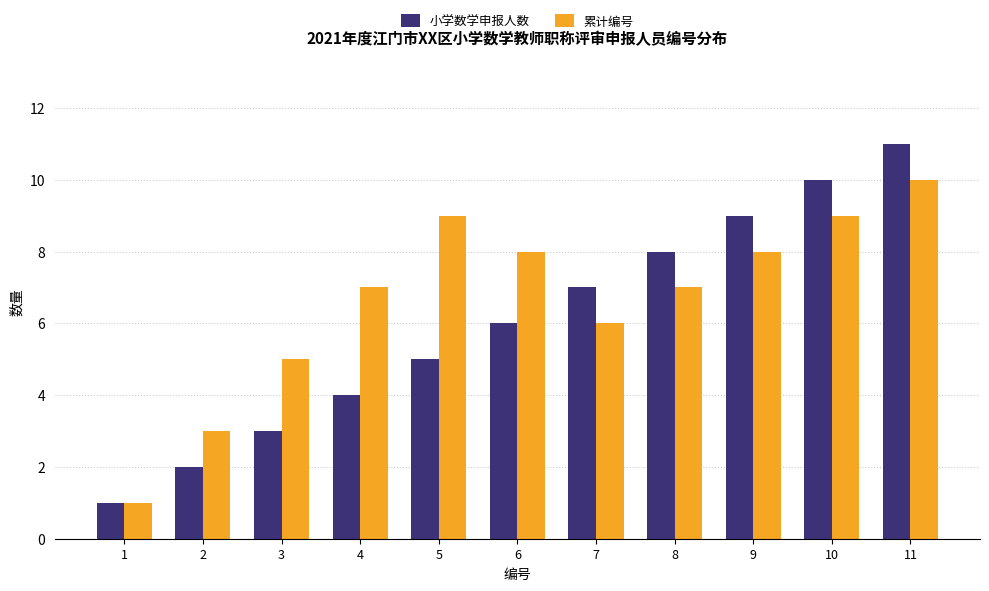

Which category has the highest value in the 小学数学申报人数 series?

11